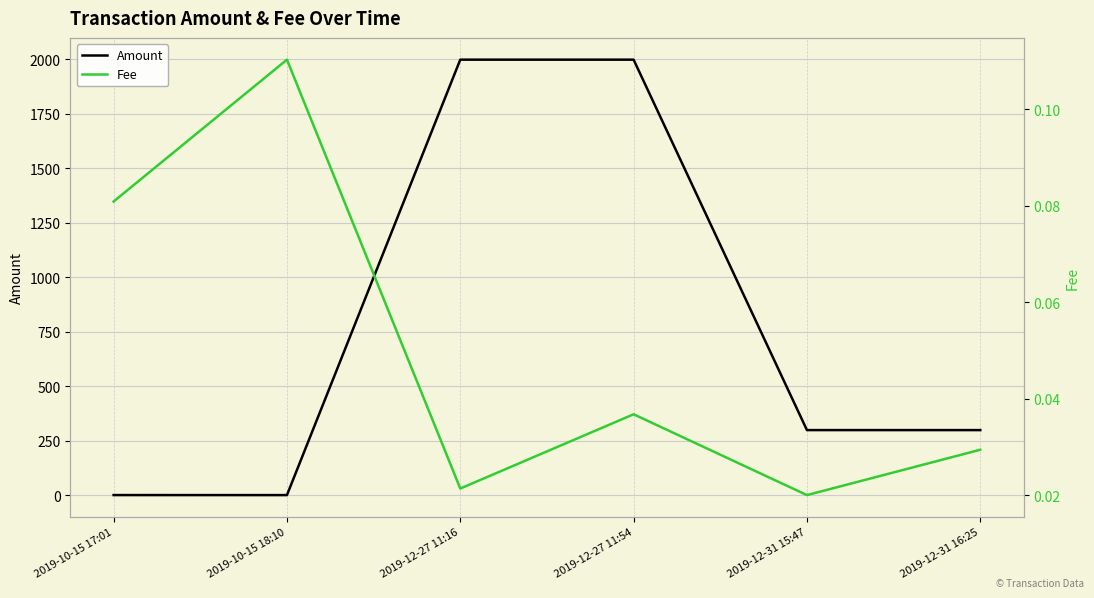

How many interior local valleys does the Amount series have?

1